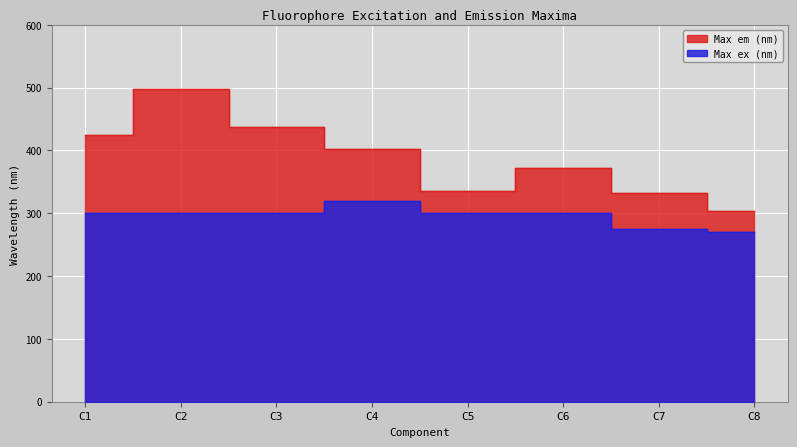

True or false: Max ex (nm) has more than 1 points higher than both neighbors.

False